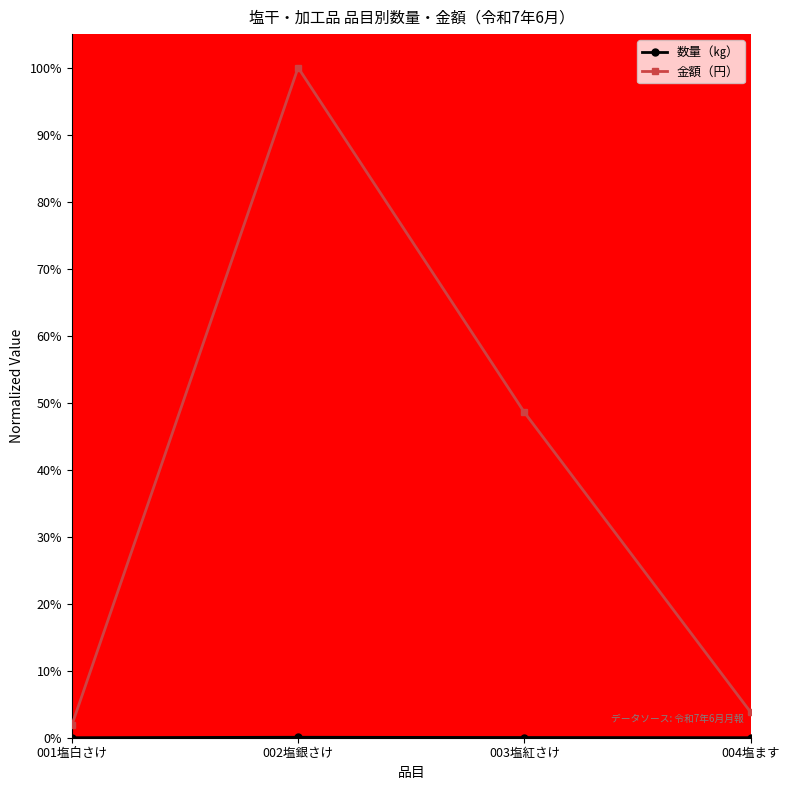

The 金額（円） series shows 0.0 at 001塩白さけ. True or false?

True